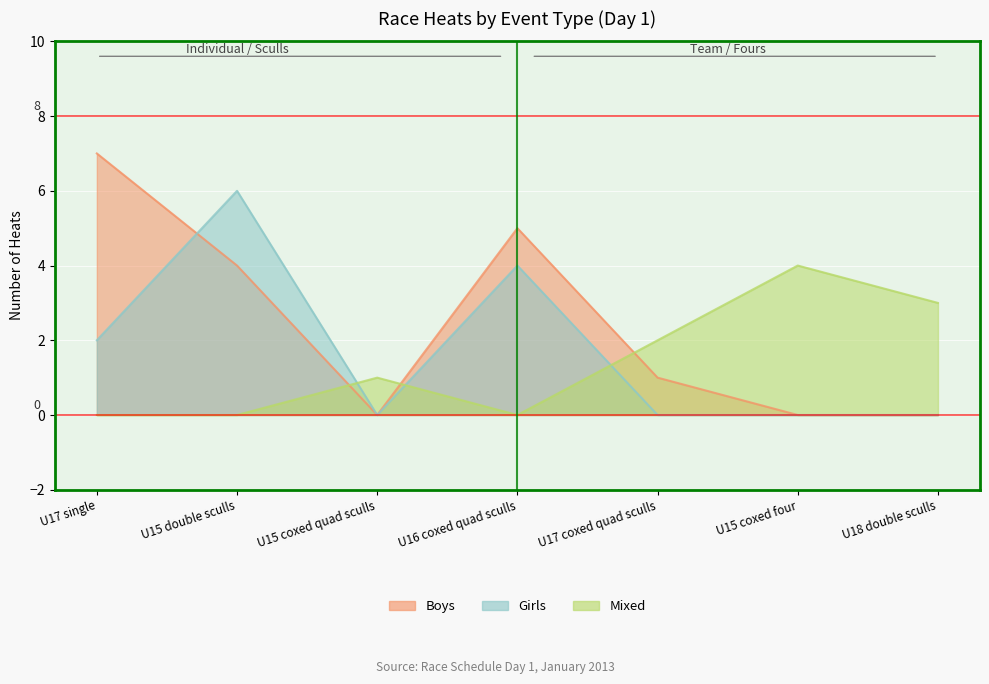

True or false: Boys has a value of 7 at U17 single.

True